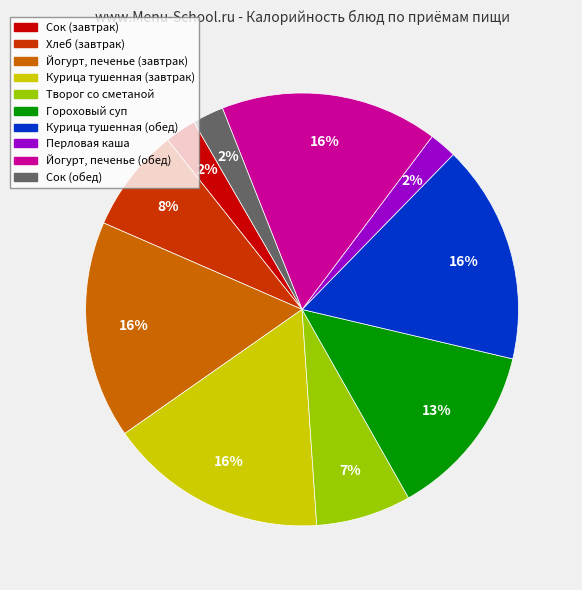

Approximately how many times larger is the value at Хлеб (завтрак) compared to Йогурт, печенье (обед)?

0.5